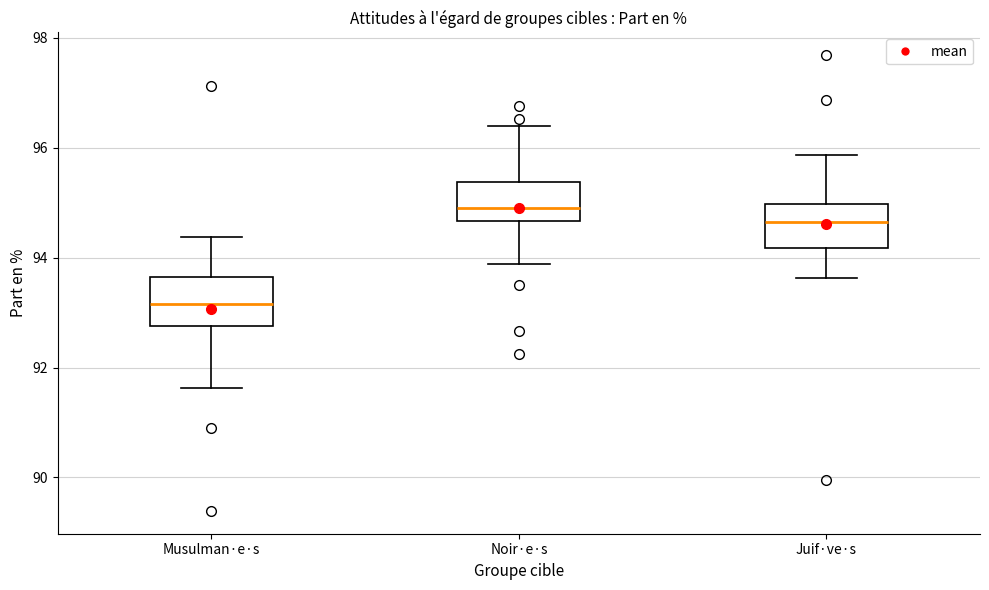

Where is the lower edge of the box for Juif·ve·s on the y-axis? The values are not printed on the chart, so give them approximately, as read against the axis.

94.2